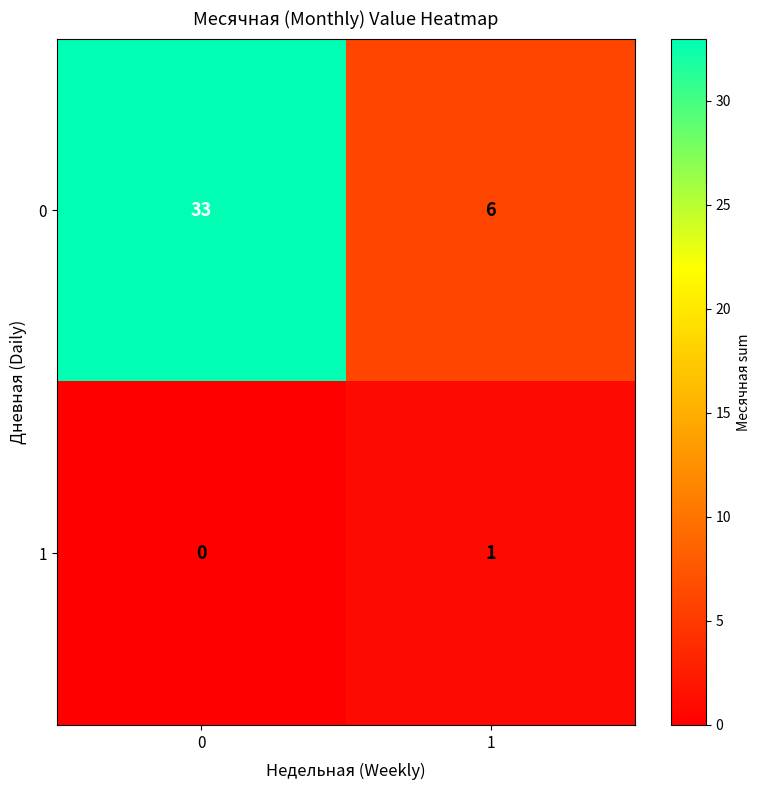

What is the average value of the 0 series?

20